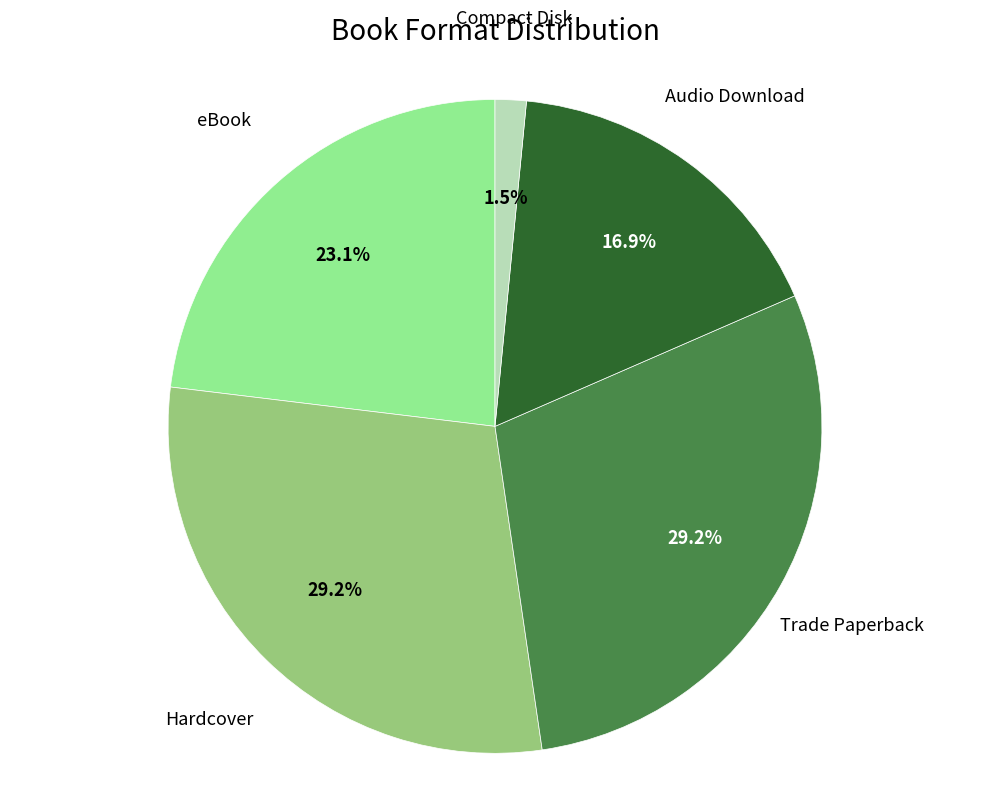

Is there a majority slice in this chart?

No